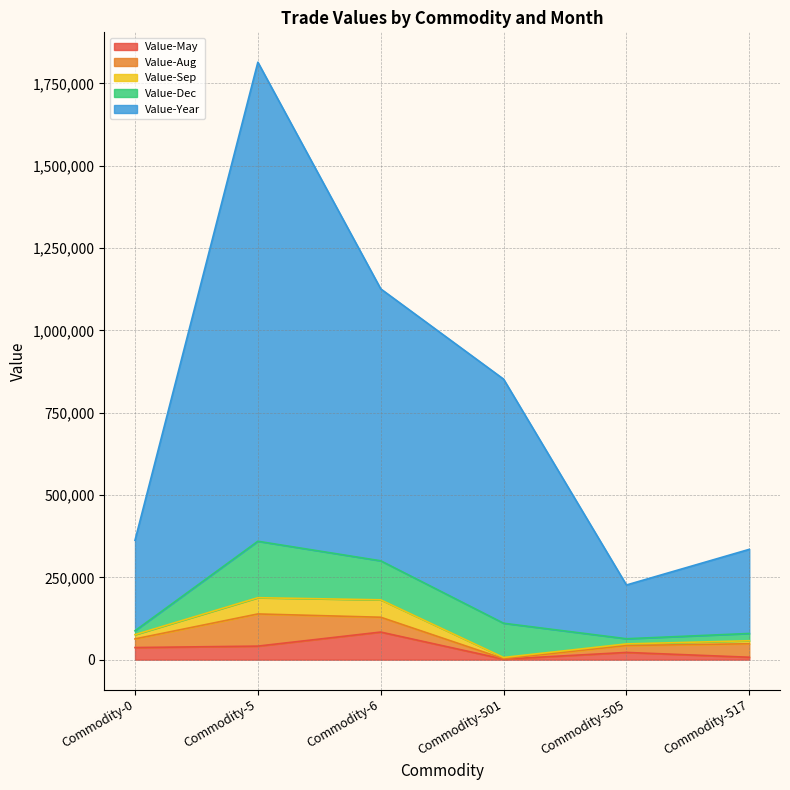

What is the value of the Value-Year point at the 1st from the left?

274734